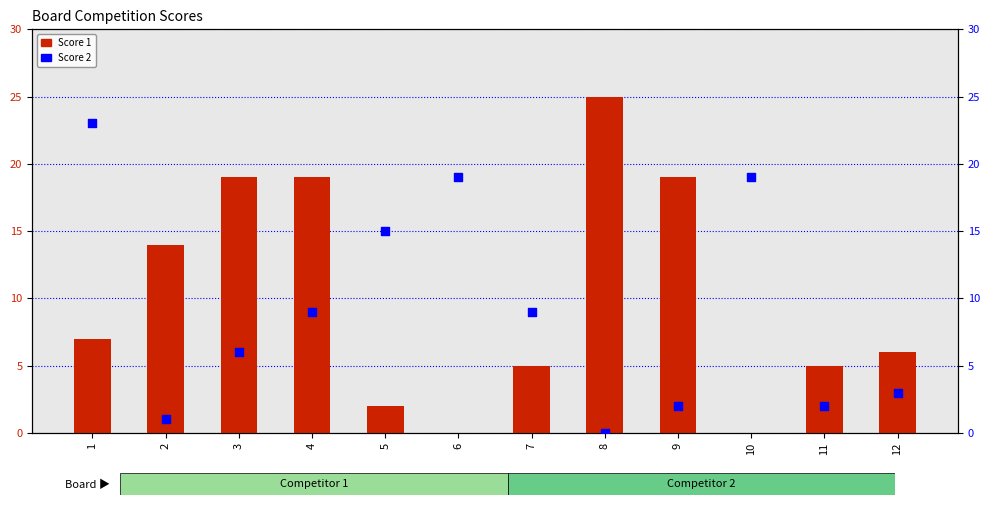

Which series has the largest Y range (max minus min)?

Score 1